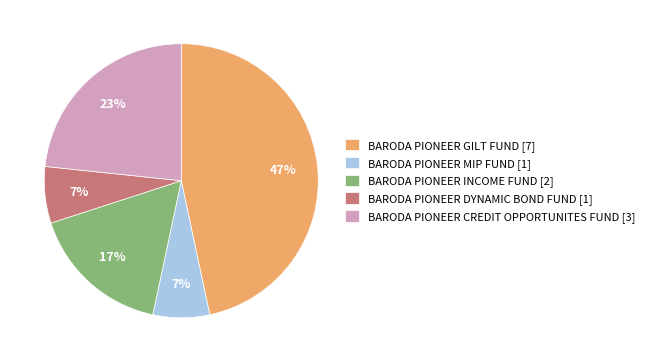

Is the sum of BARODA PIONEER CREDIT OPPORTUNITES FUND [3] and BARODA PIONEER GILT FUND [7] greater than half?

Yes